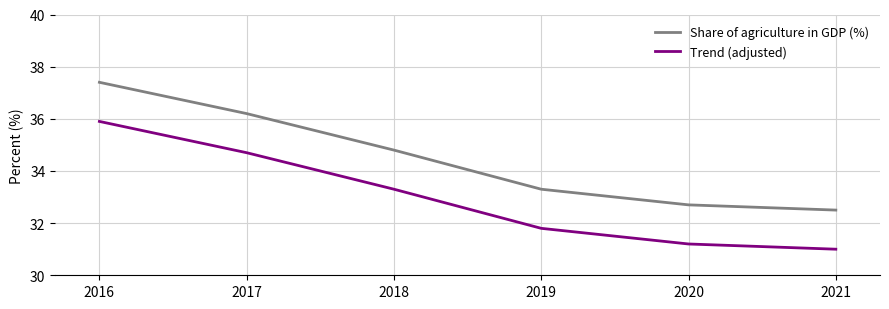

True or false: Trend (adjusted) and Share of agriculture in GDP (%) cross at least once.

False